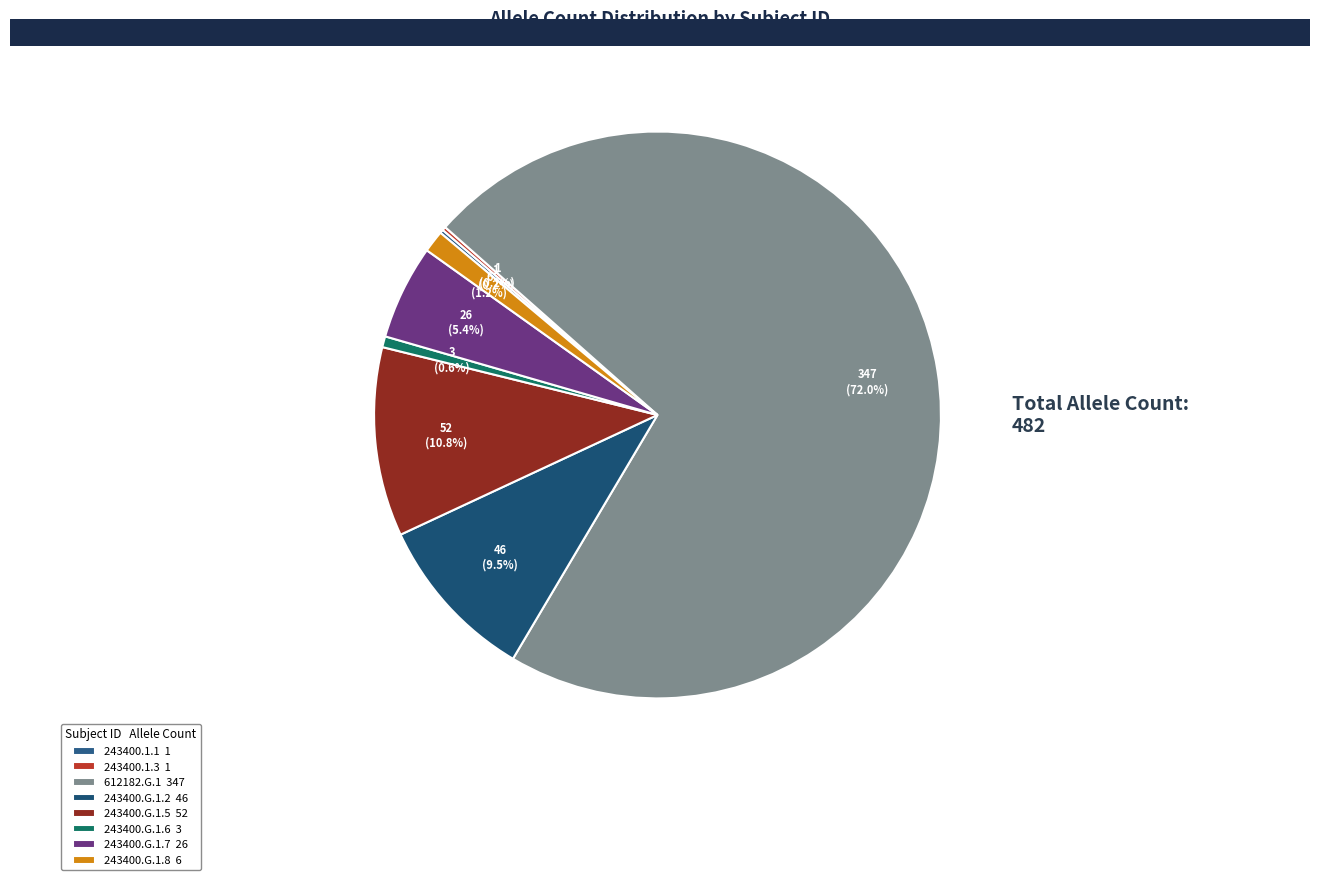

To the nearest percent, what is the difference between the 243400.G.1.6 and 243400.G.1.8 slice percentages?

1%